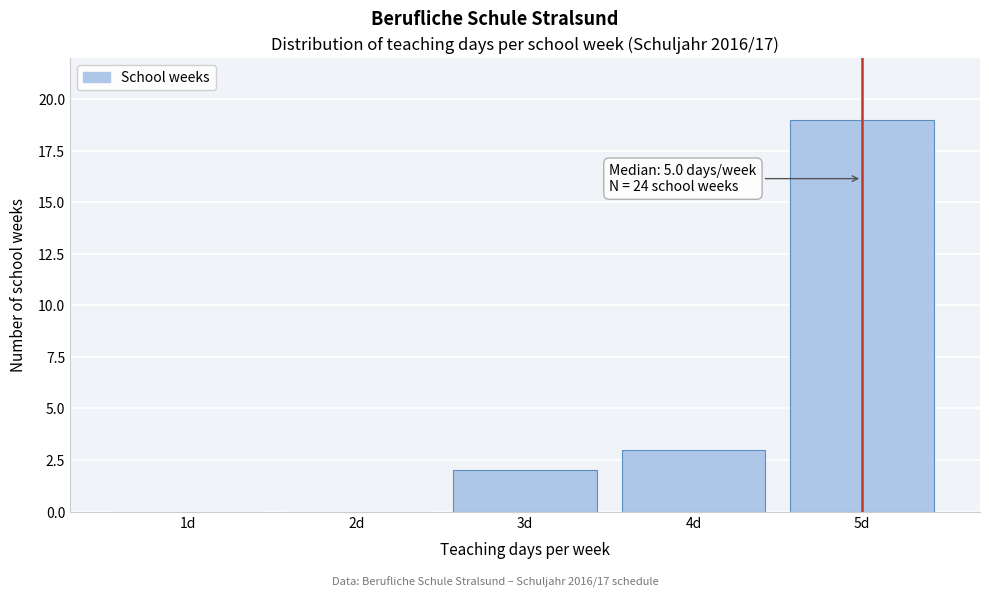

At which label is the value closest to 9?

4d